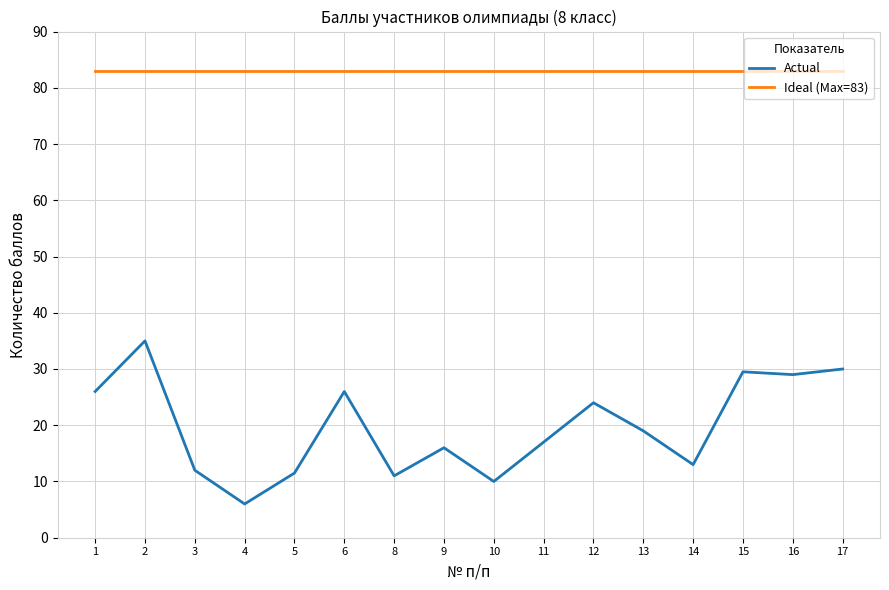

What is the difference between the second highest and second lowest values in the Actual series?

20.0